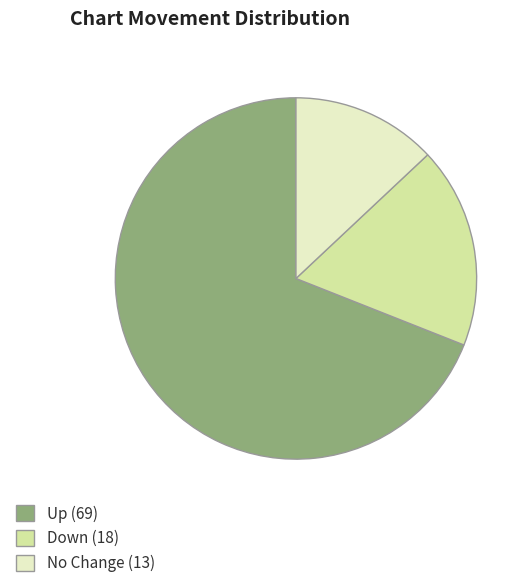

Which has a higher value, No Change (13) or Down (18)?

Down (18)